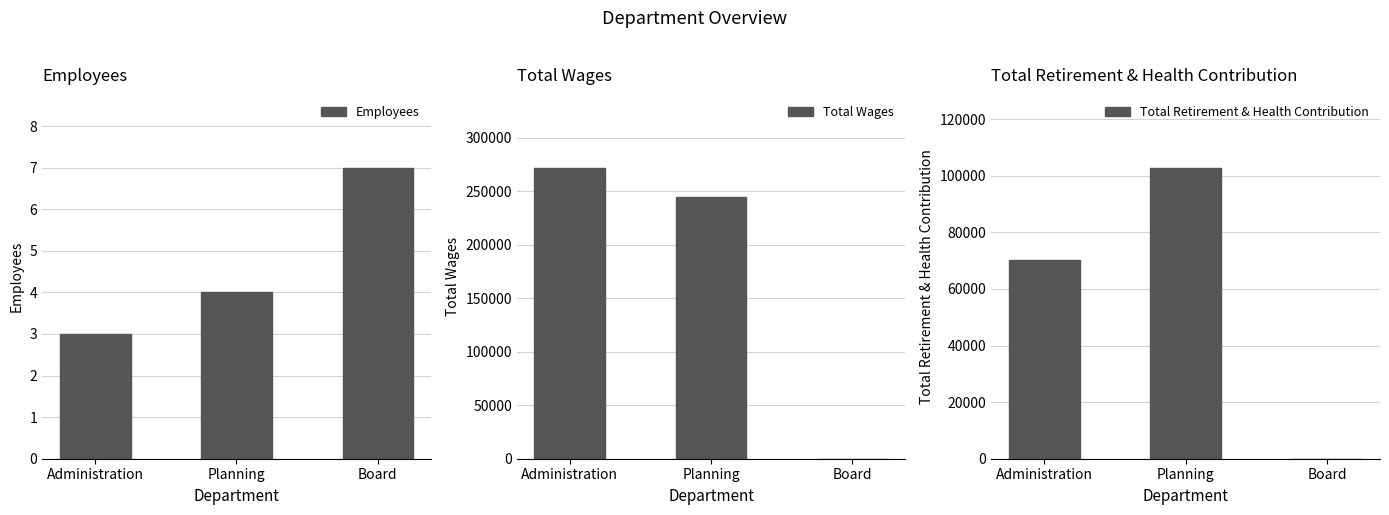

What is the label of the 3rd bar from the right?

Administration